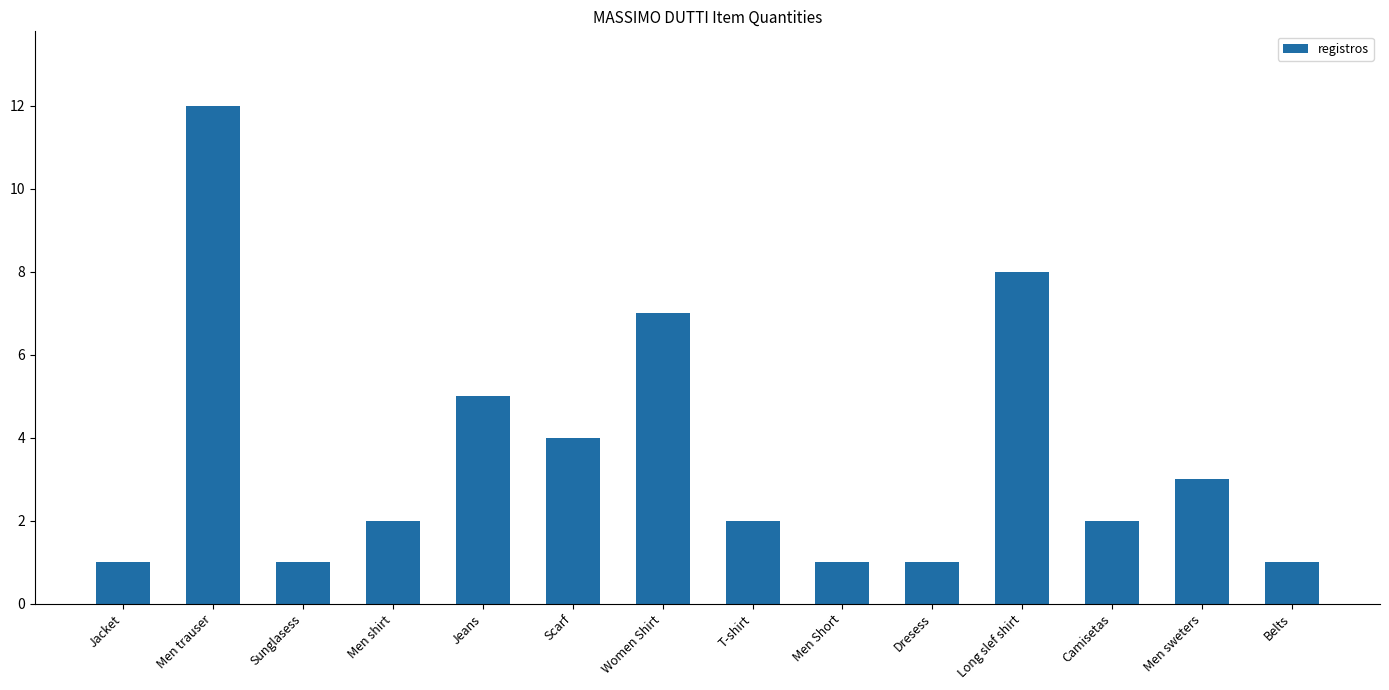

What is the change in value from Men shirt to Dresess?

-1